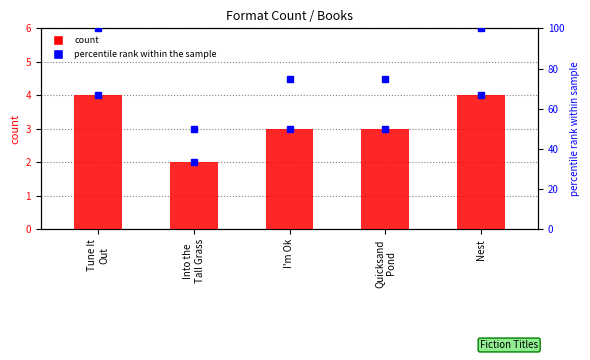

Where is percentile rank within the sample nearest to the value 75?

I'm Ok